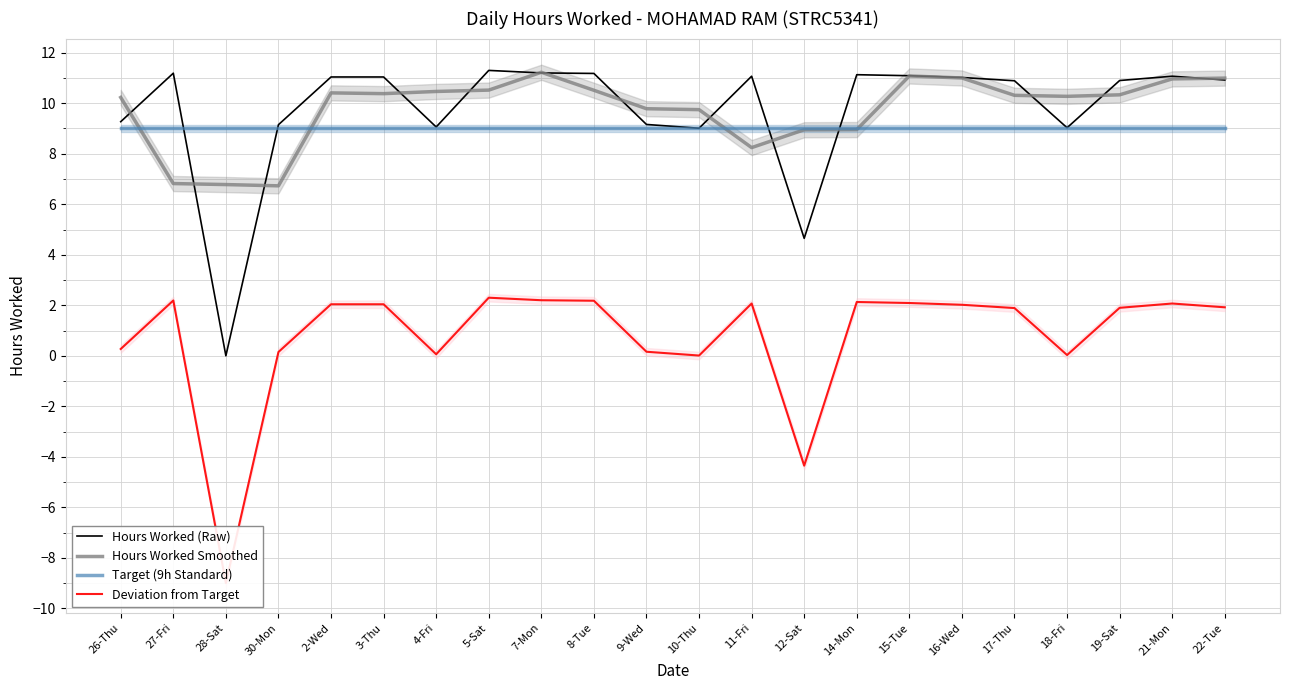

Reading left to right, list all the values displayed in this chart.

Hours Worked (Raw): 9.3	11.2	0.0	9.2	11.0	11.0	9.1	11.3	11.2	11.2	9.2	9.0	11.1	4.7	11.1	11.1	11.0	10.9	9.0	10.9	11.1	10.9
Hours Worked Smoothed: 10.2	6.8	6.8	6.7	10.4	10.4	10.5	10.5	11.2	10.5	9.8	9.7	8.2	9.0	9.0	11.1	11.0	10.3	10.3	10.3	11.0	11.0
Target (9h Standard): 9.0	9.0	9.0	9.0	9.0	9.0	9.0	9.0	9.0	9.0	9.0	9.0	9.0	9.0	9.0	9.0	9.0	9.0	9.0	9.0	9.0	9.0
Deviation from Target: 0.3	2.2	-9.0	0.2	2.0	2.0	0.1	2.3	2.2	2.2	0.2	0.0	2.1	-4.3	2.1	2.1	2.0	1.9	0.0	1.9	2.1	1.9